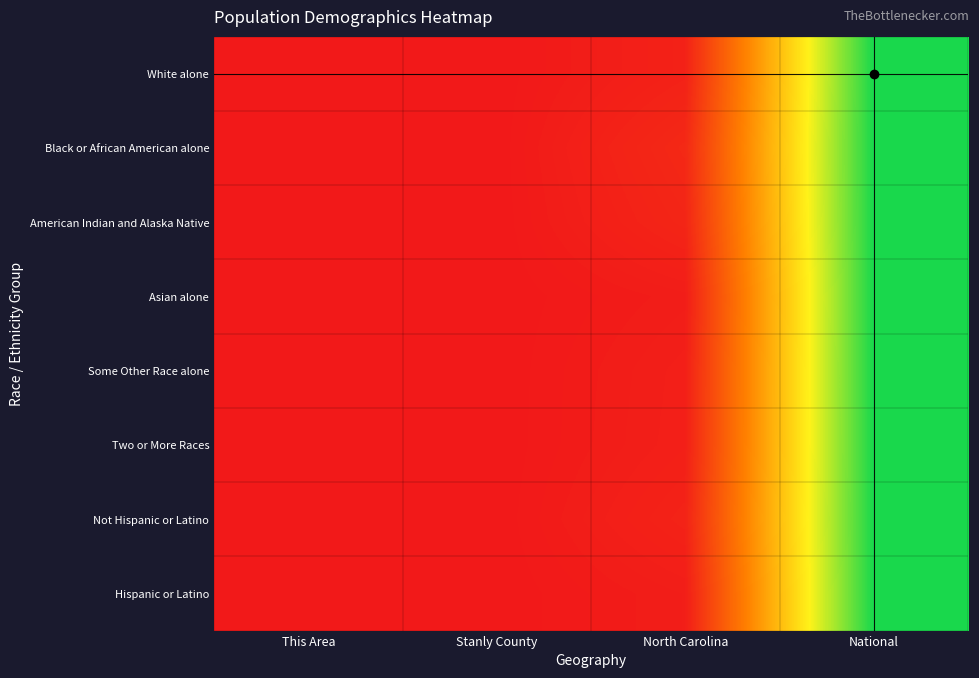

How many distinct data groups are displayed?

8